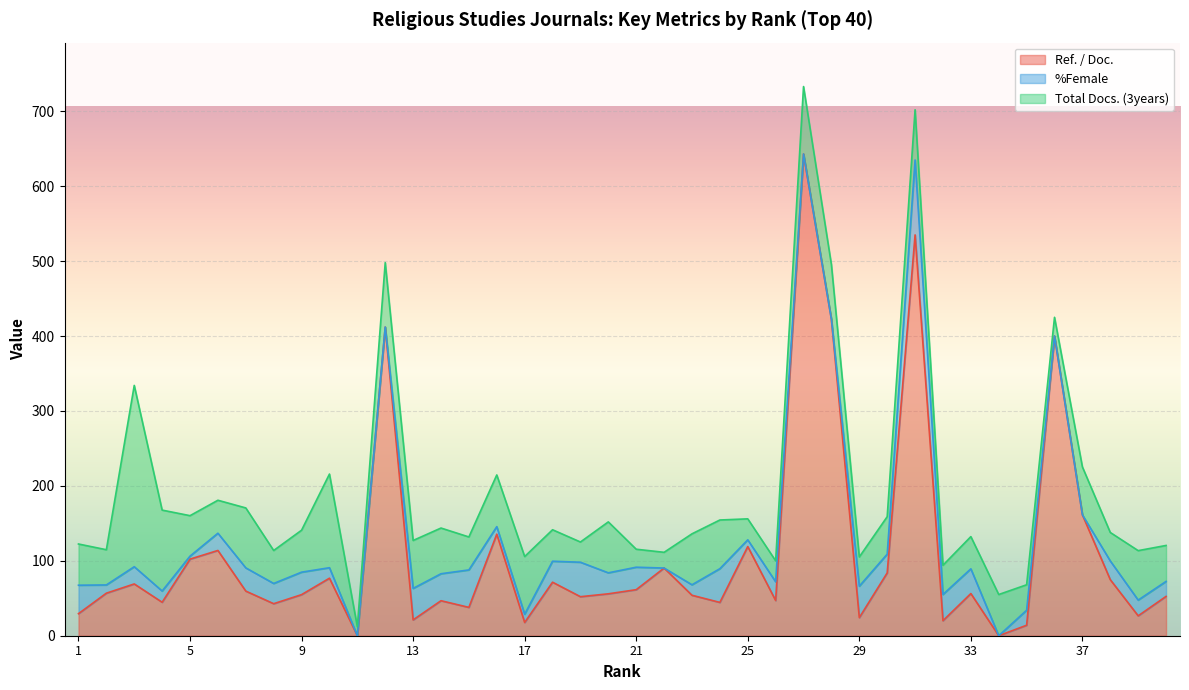

True or false: %Female and Ref. / Doc. cross at least once.

True